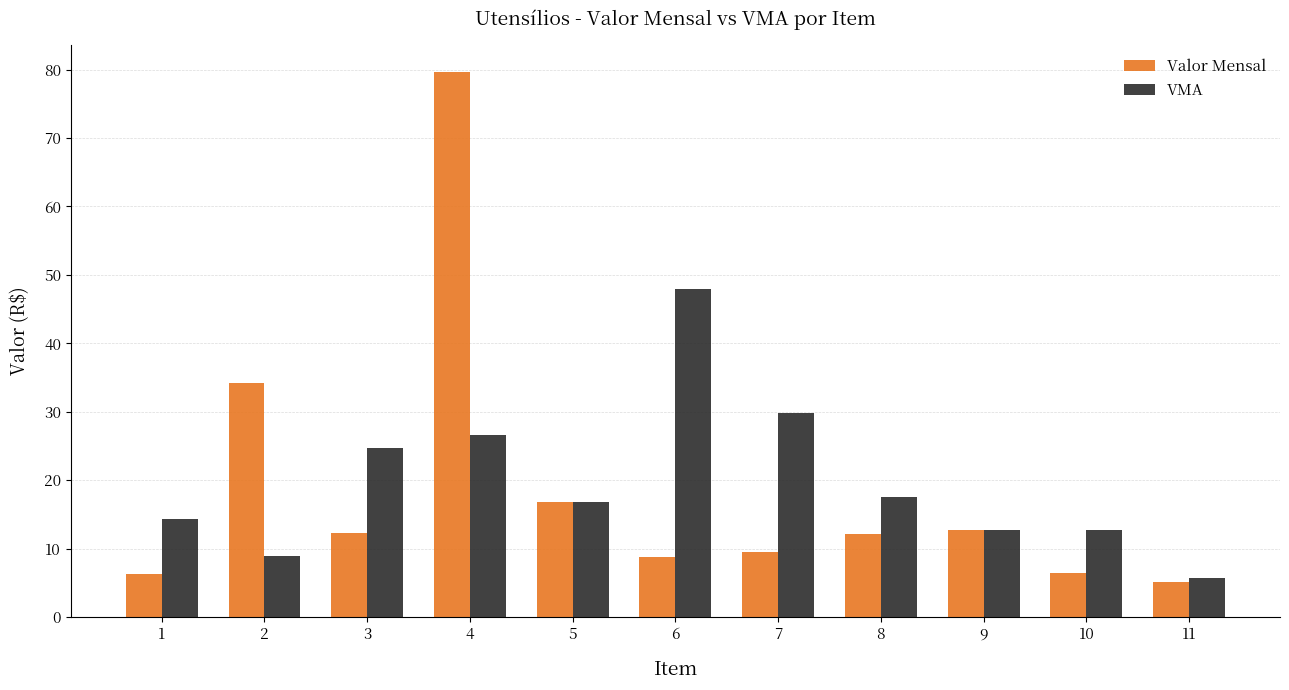

What are all the series names shown in the legend?

Valor Mensal, VMA